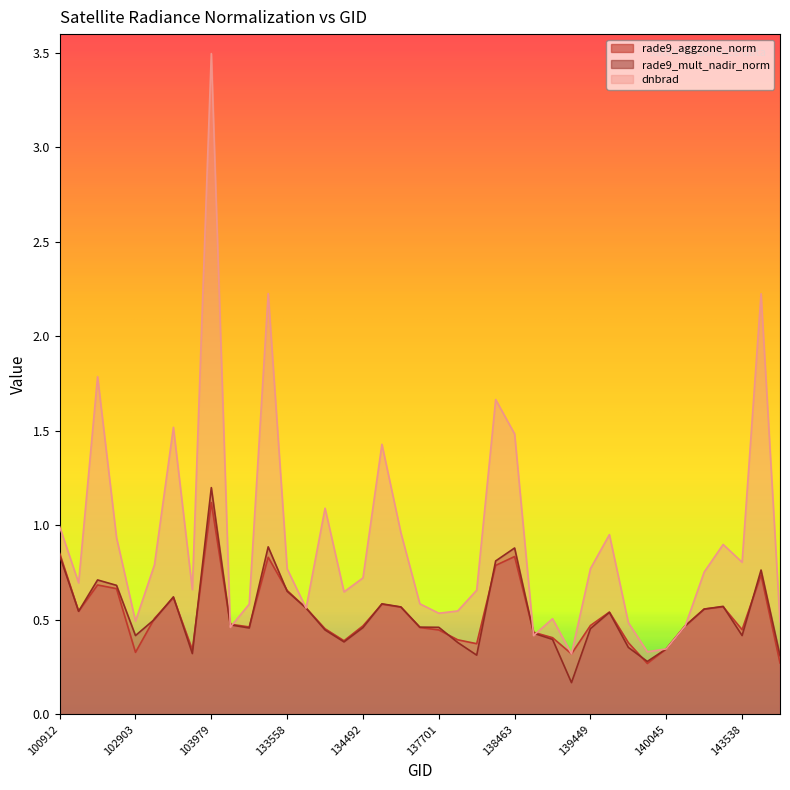

What is the approximate value of rade9_aggzone_norm at 138477?

0.4